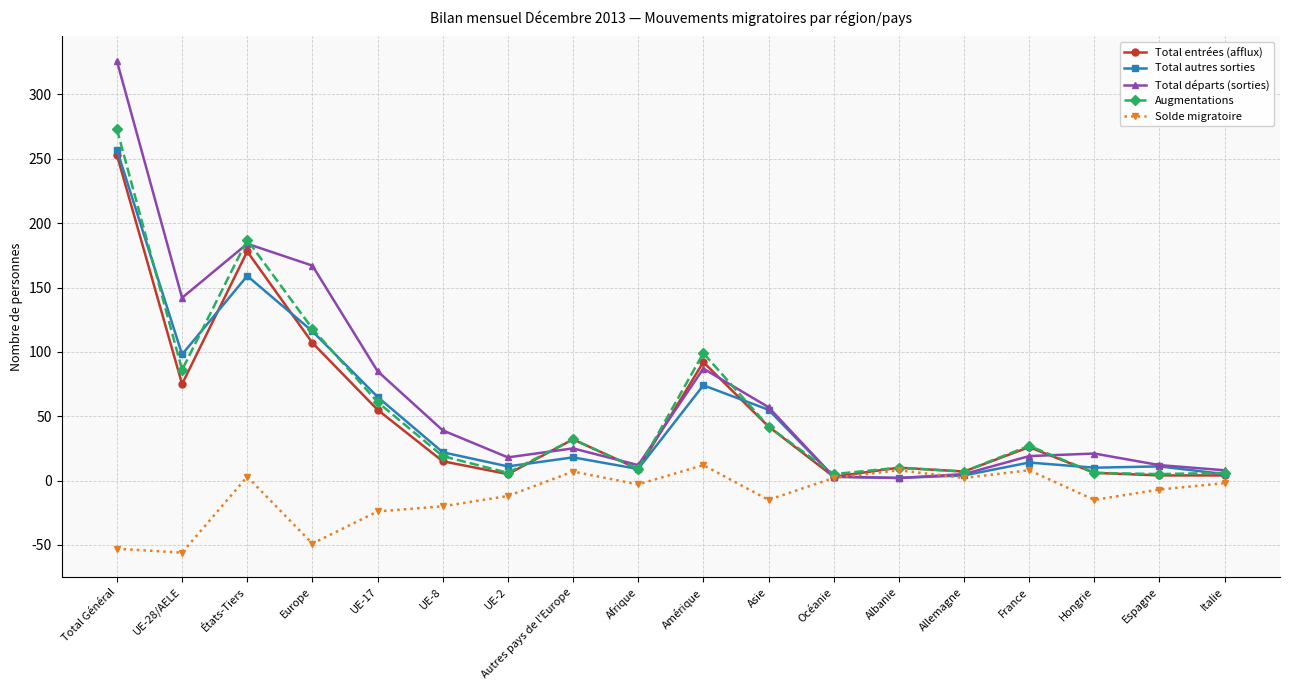

At which category does Total autres sorties reach its first local peak?

États-Tiers